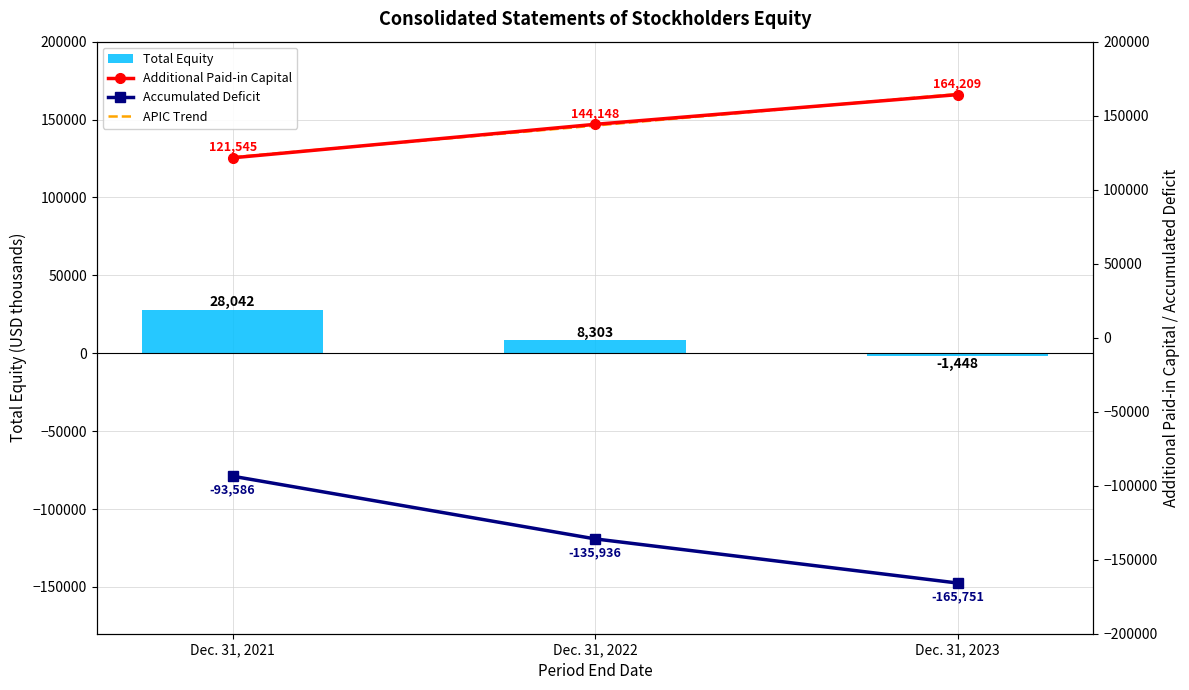

What is the difference between the highest and lowest values at Dec. 31, 2023?

330383.7